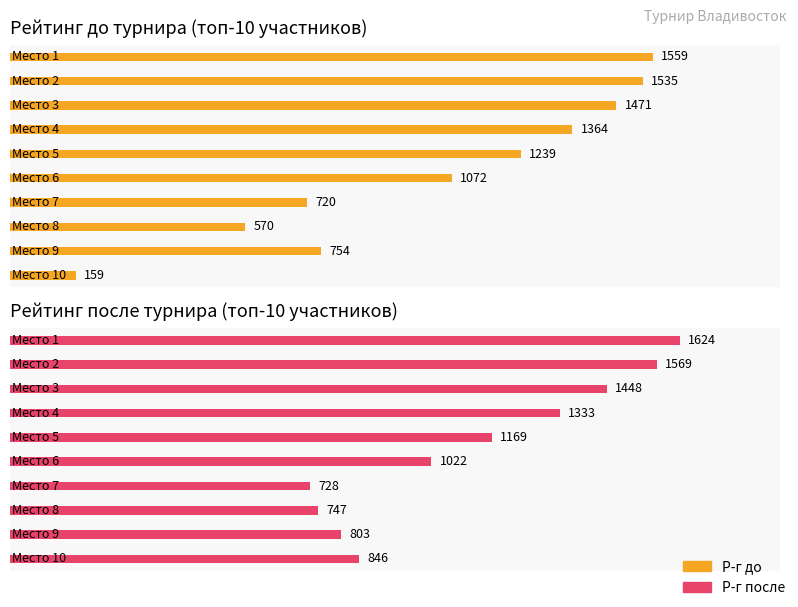

Is it true that Р-г до equals 184 at 6?

False